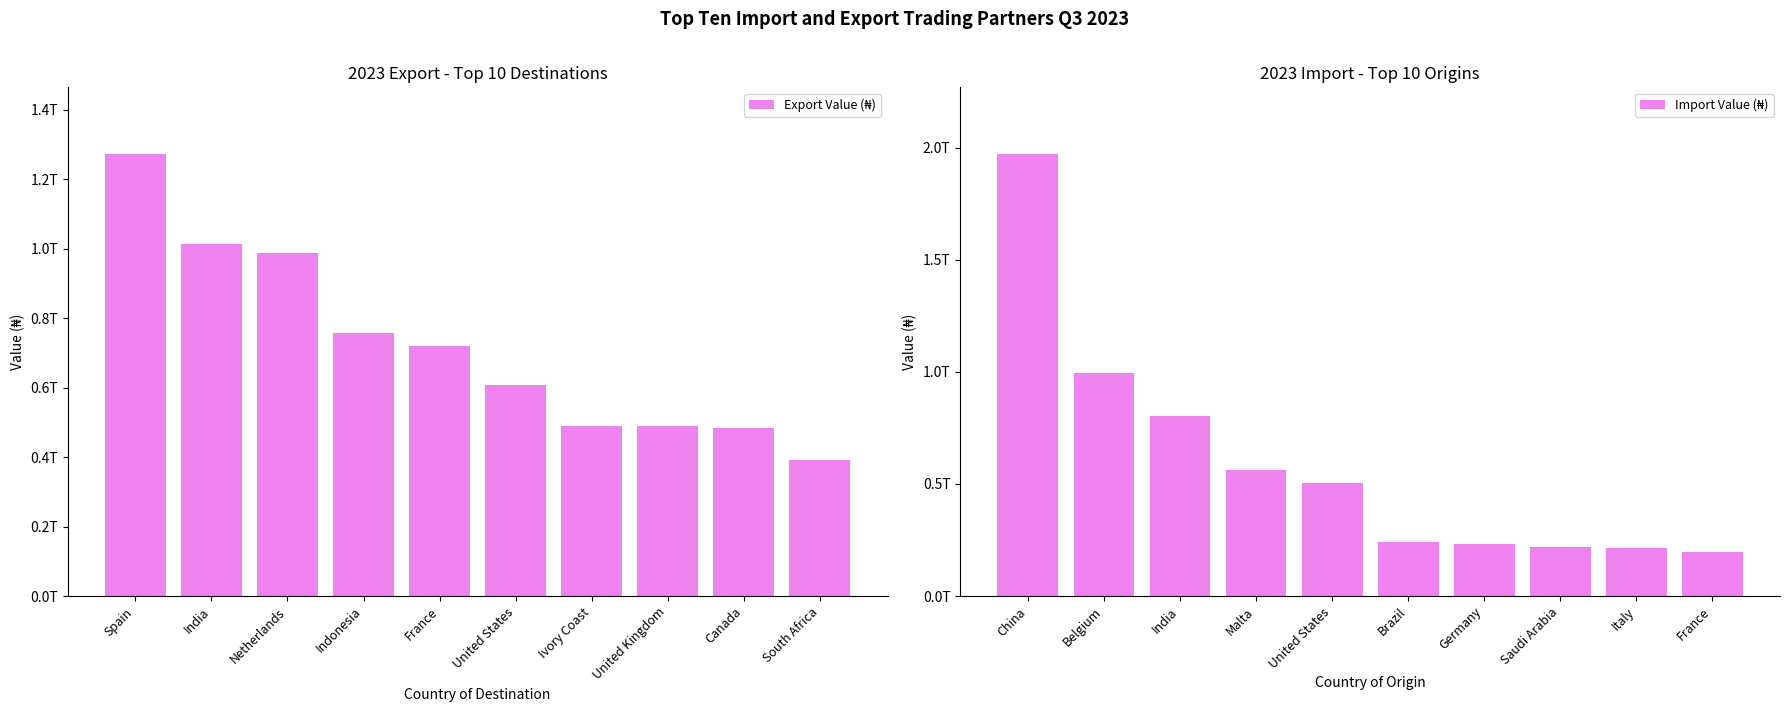

At how many categories does at least one series exceed 279637089328?

10